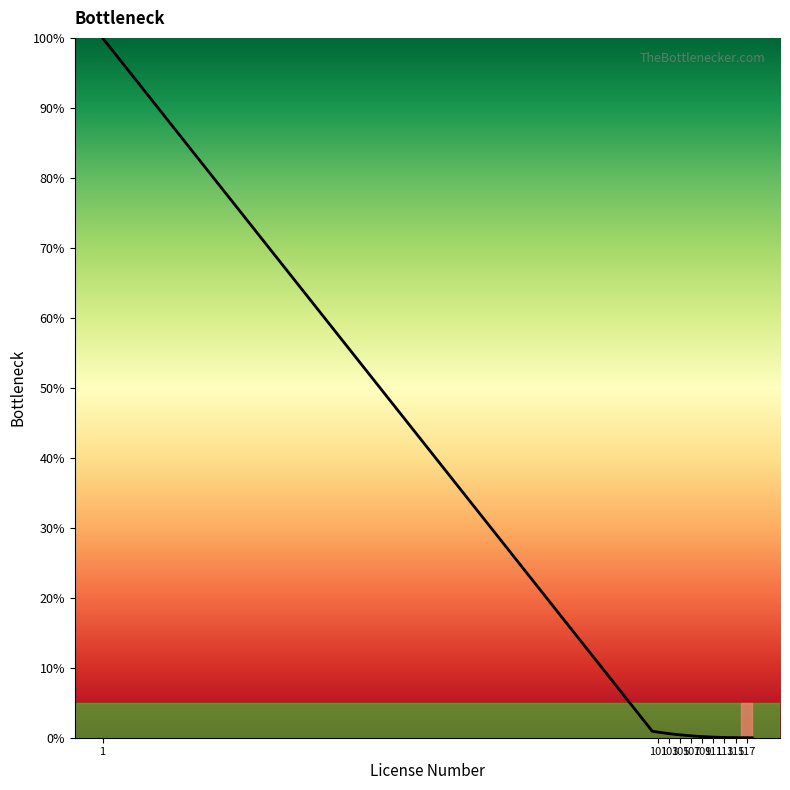

Does the chart display data point markers on the line(s)?

No